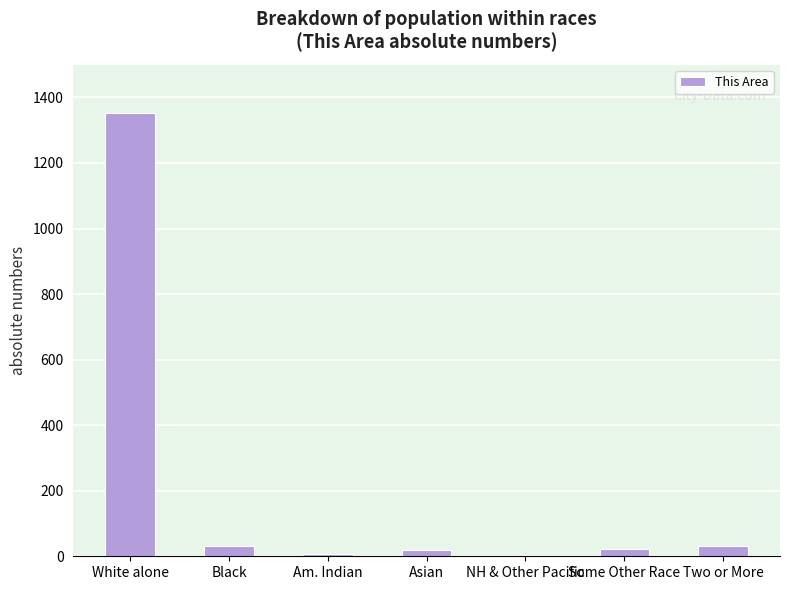

At which category does the chart reach its peak across all series?

White alone